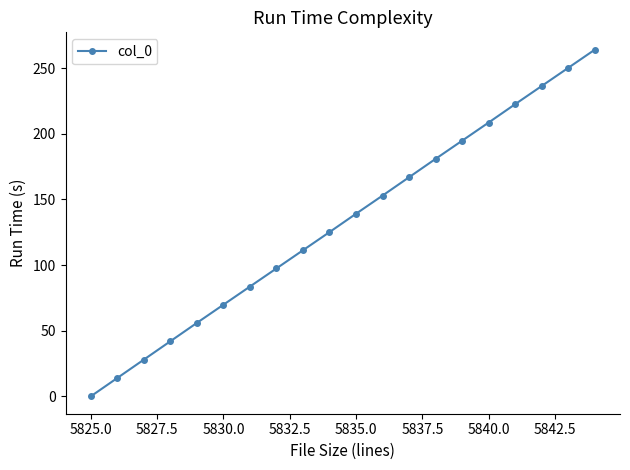

Does the chart have visible grid lines?

No